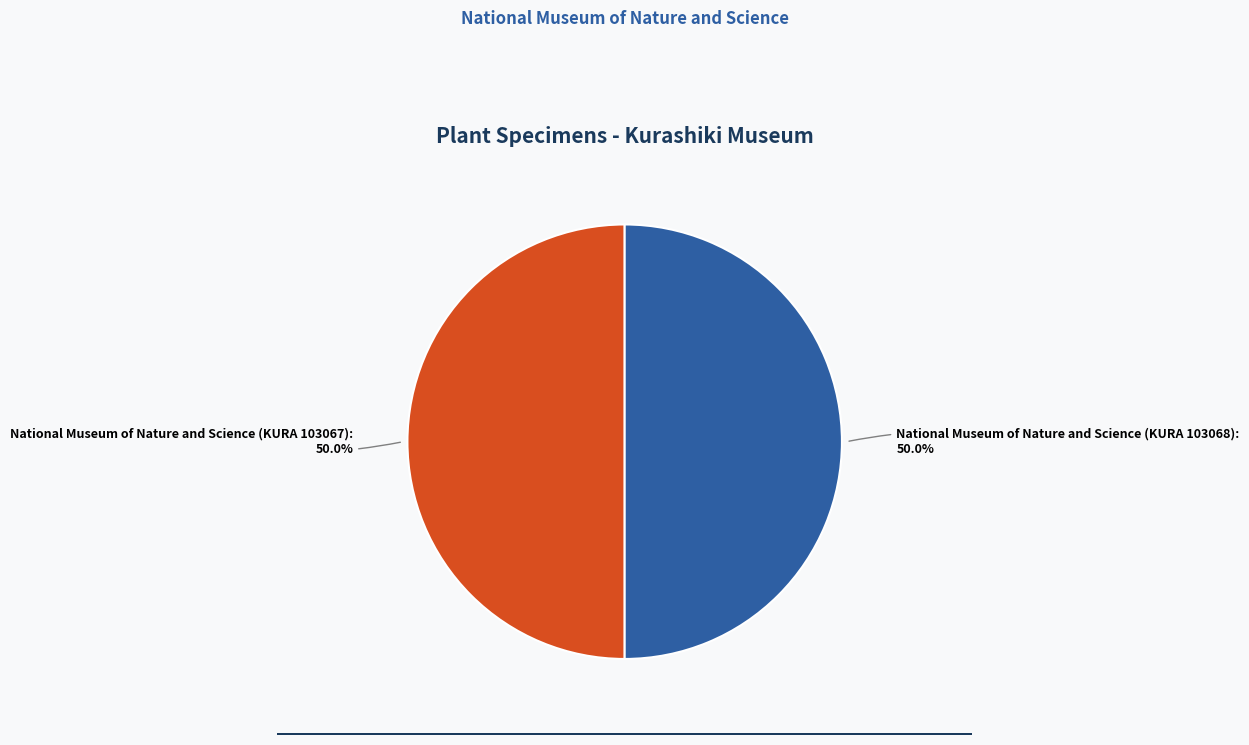

What percentage is the National Museum of Nature and Science (KURA 103067) slice, to the nearest percent?

50%